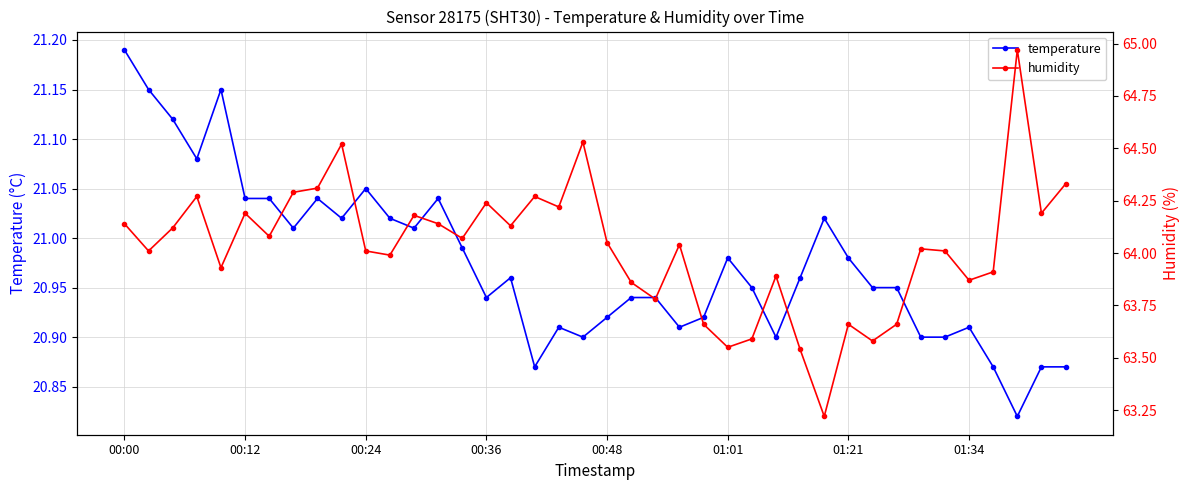

Which series has the largest total across all categories?

humidity